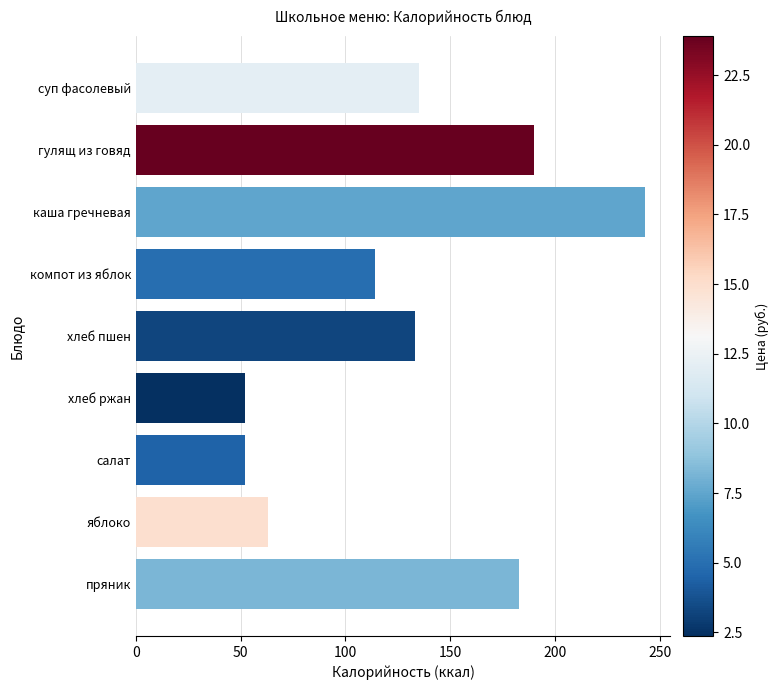

Count the number of data series in this chart.

1